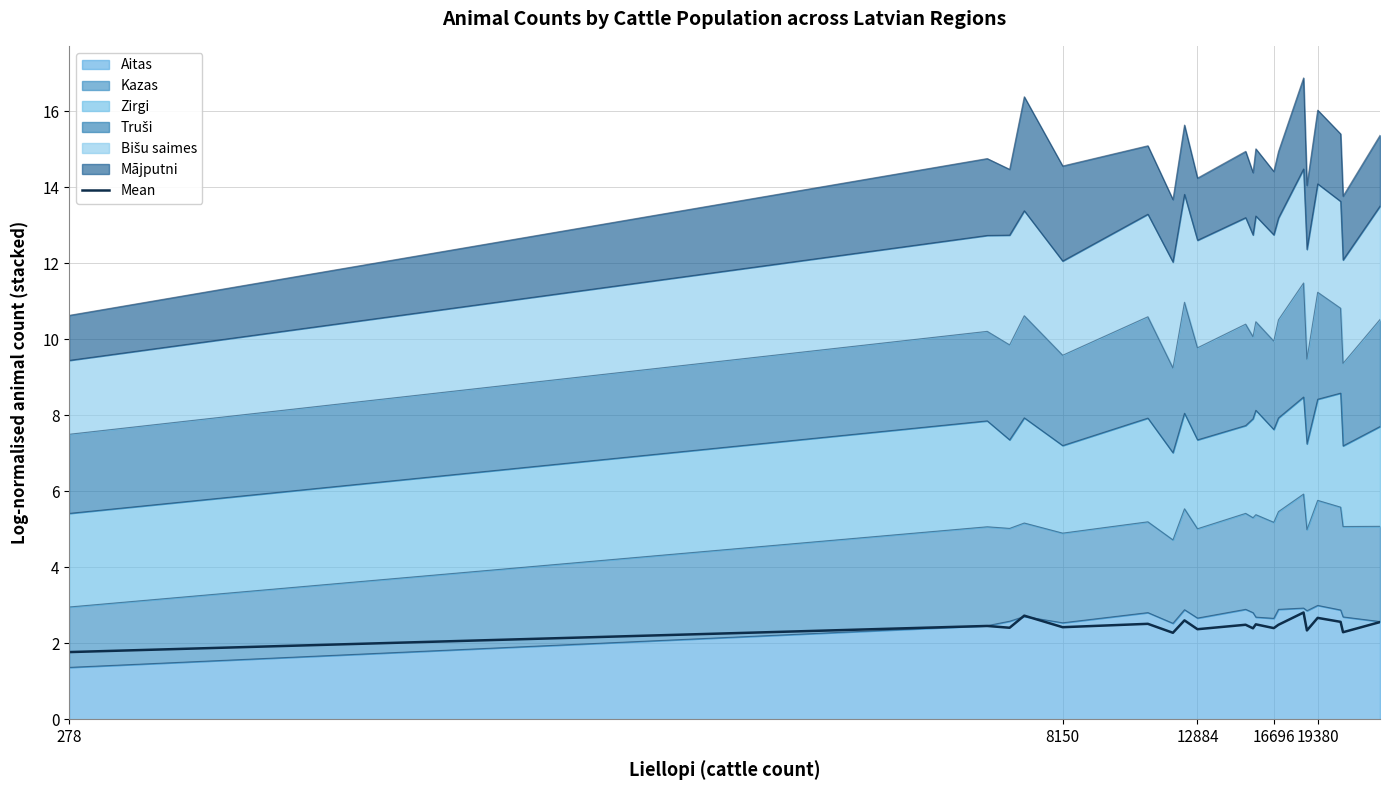

What is the maximum value shown in the chart?

2.8